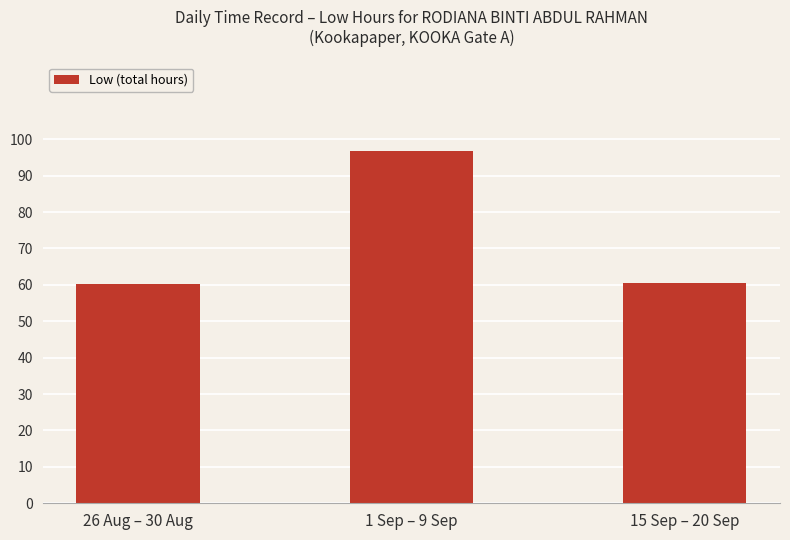

What is the ratio of the value at 26 Aug – 30 Aug to the value at 1 Sep – 9 Sep?

0.6